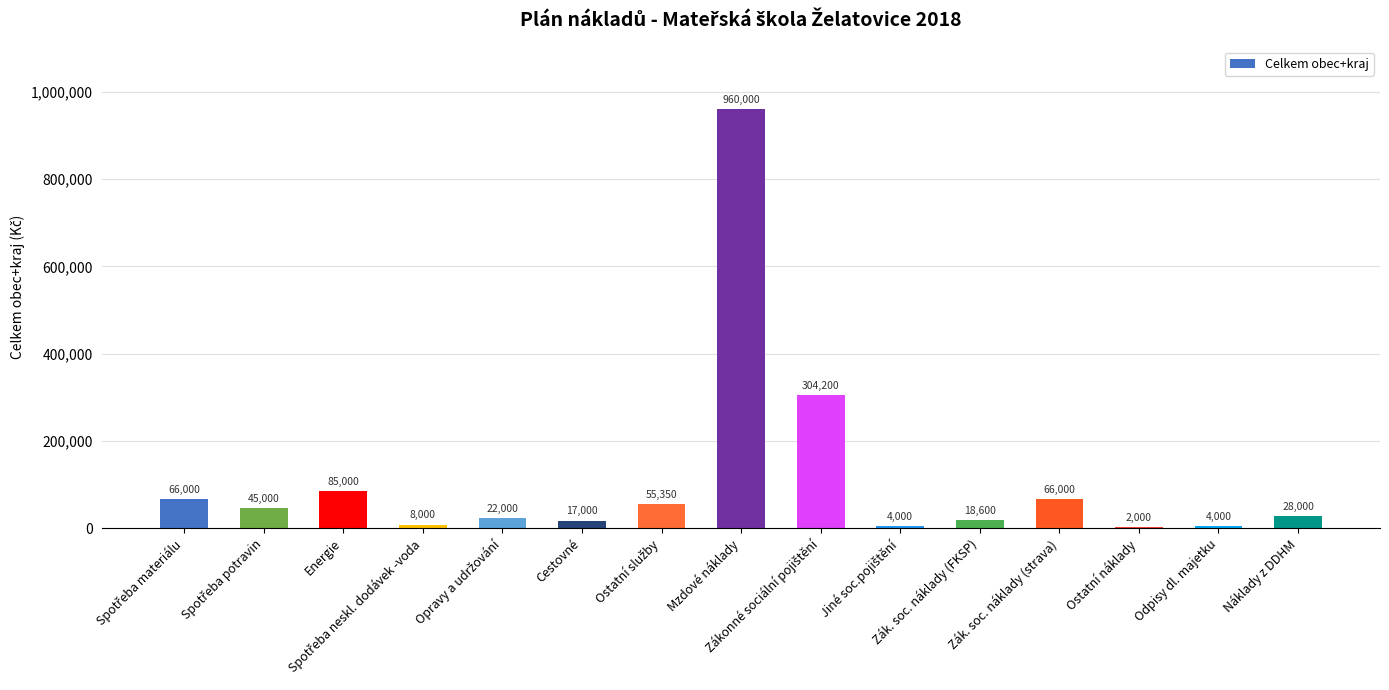

What is the sum of all values?

1685150